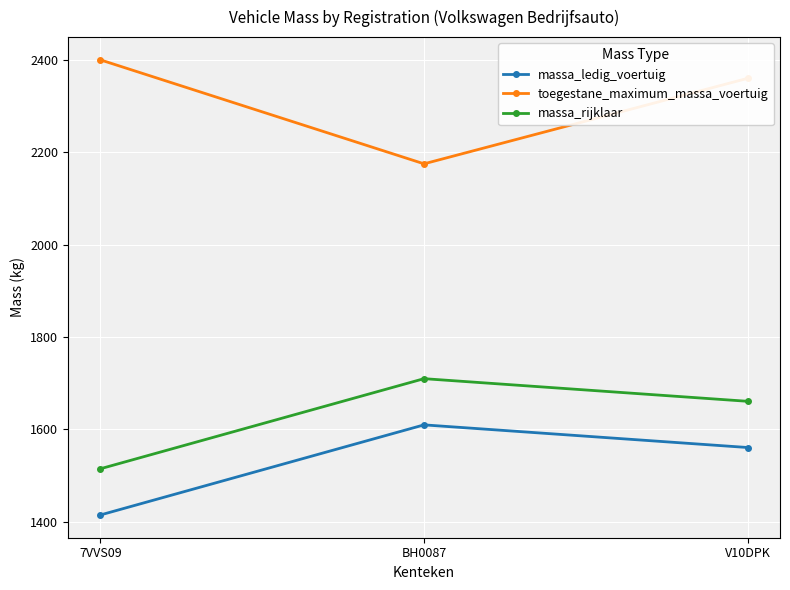

What is the difference between the second highest and minimum values in the massa_rijklaar series?

146